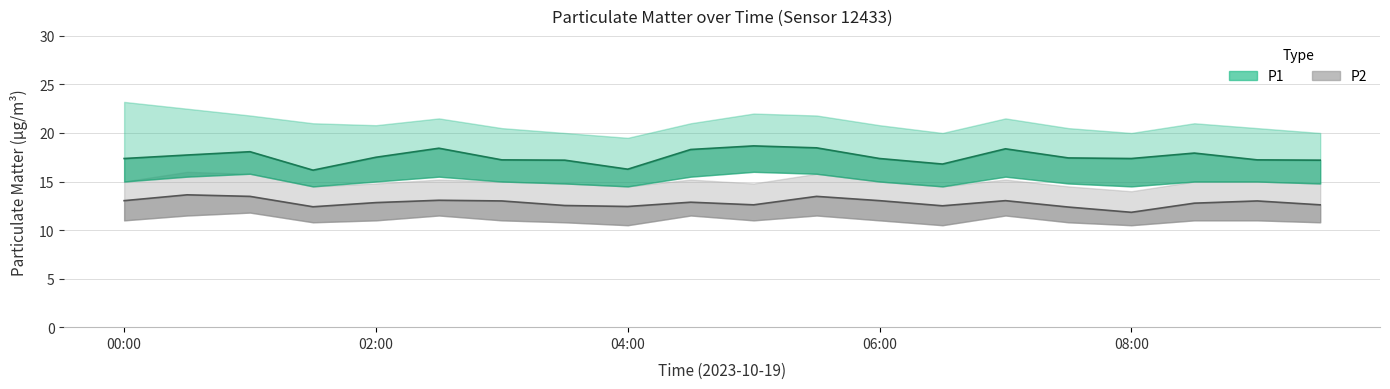

In P1 center, how many points are higher than both neighbors (excluding endpoints)?

5